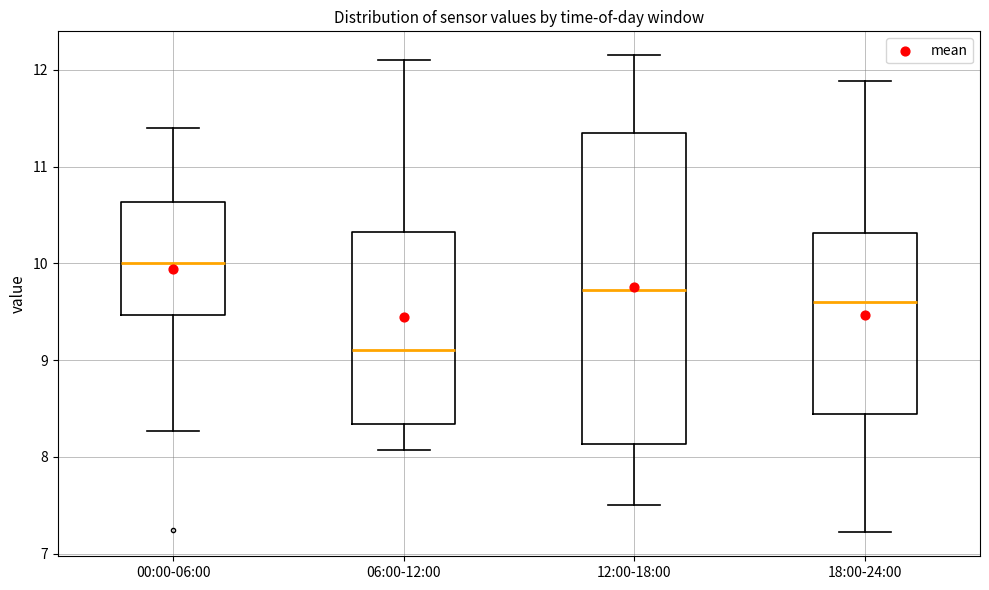

Reading left to right, transcribe this box plot: for each box, give where its median line is, the range the box spans, and where its two whiskers end, as read against the y-axis. The values are not printed on the chart, so give them approximately, as read against the axis.

00:00-06:00: median 10.0, box 9.5 to 10.6, whiskers 8.3 to 11.4
06:00-12:00: median 9.1, box 8.3 to 10.3, whiskers 8.1 to 12.1
12:00-18:00: median 9.7, box 8.1 to 11.3, whiskers 7.5 to 12.2
18:00-24:00: median 9.6, box 8.4 to 10.3, whiskers 7.2 to 11.9